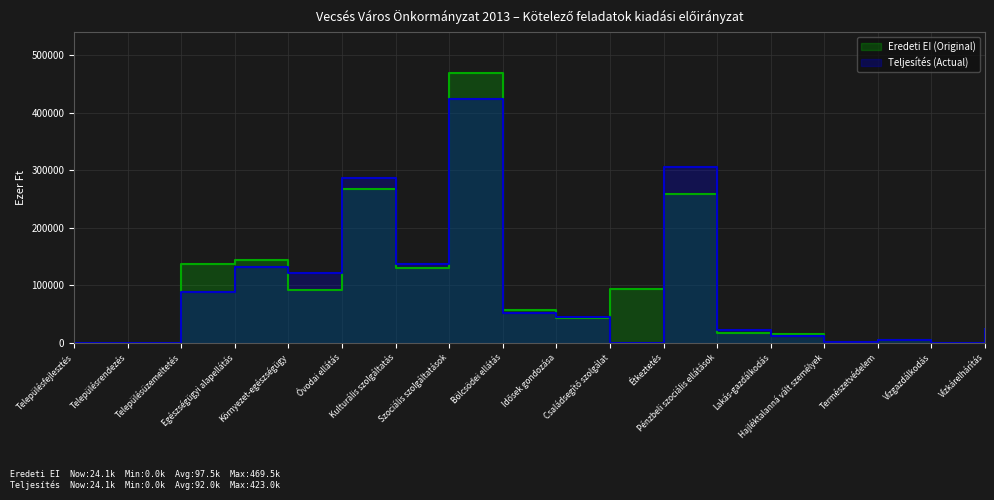

What is the maximum value for Eredeti EI (Original)?

469456